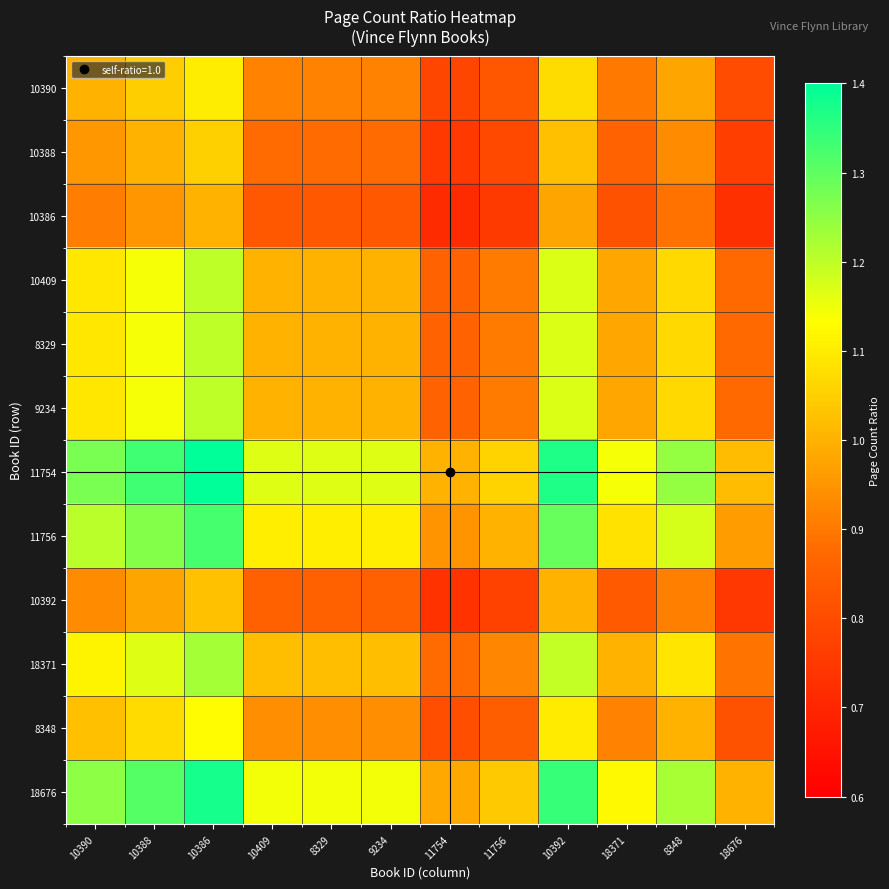

Which label corresponds to the smallest value in the chart?

11754